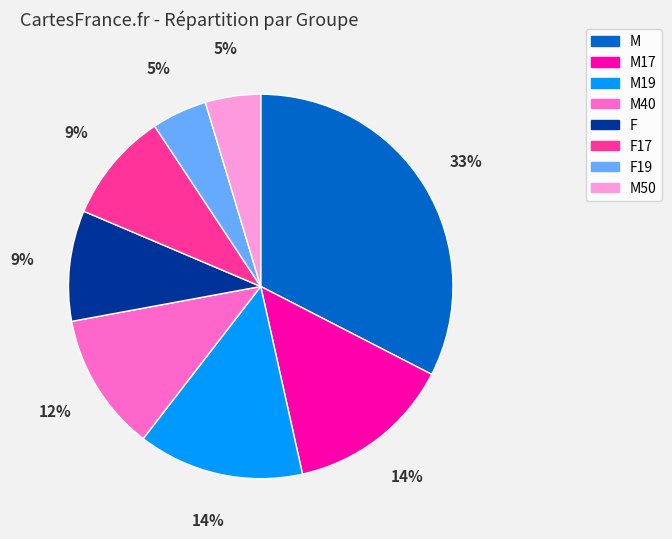

Combined, do M50 and M19 account for over 50%?

No